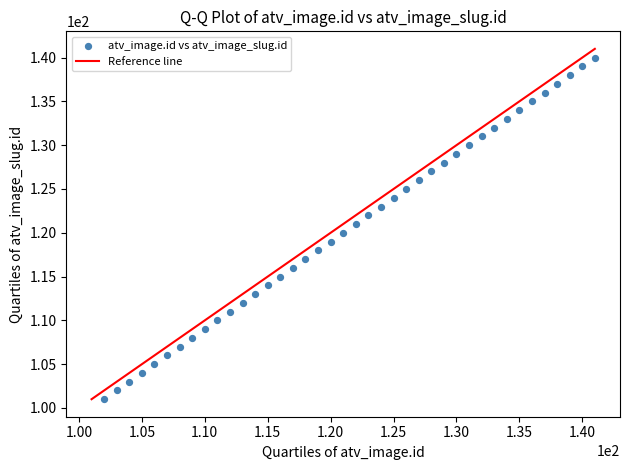

What is the range of X values (max minus min)?

39